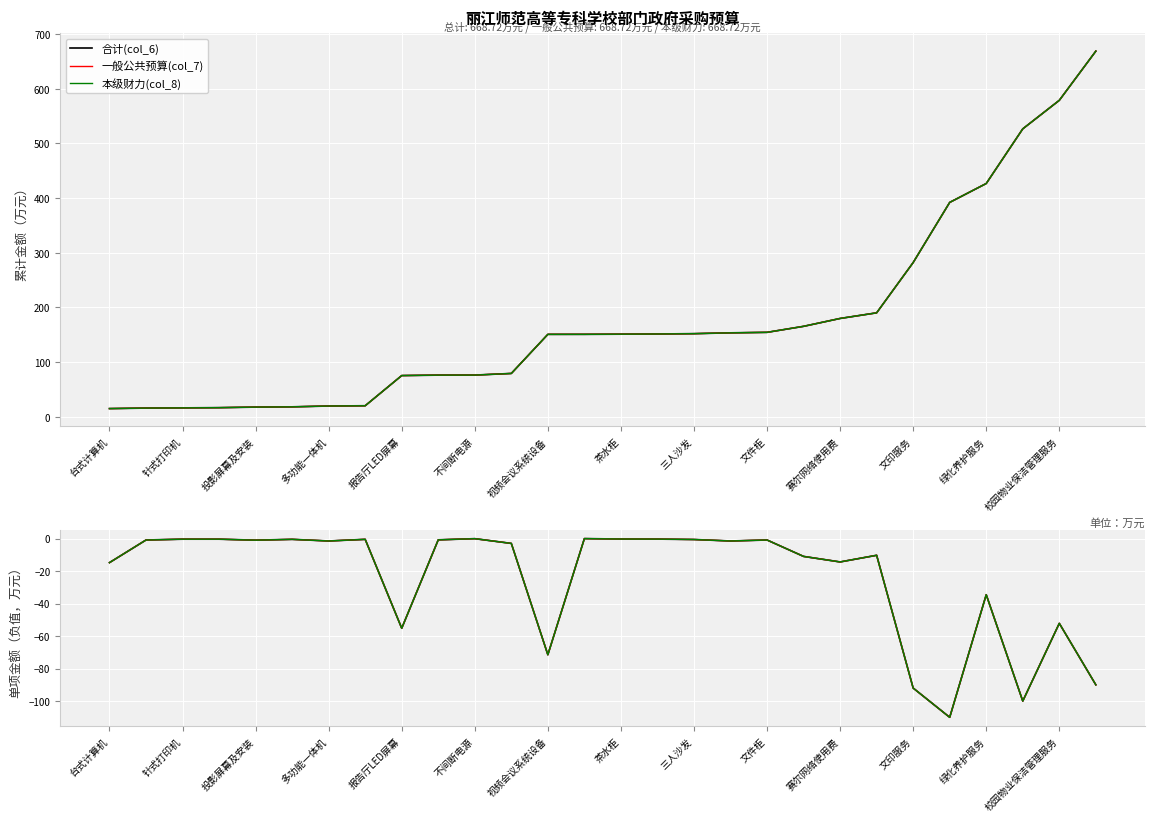

What position from the left is 文印服务?

12